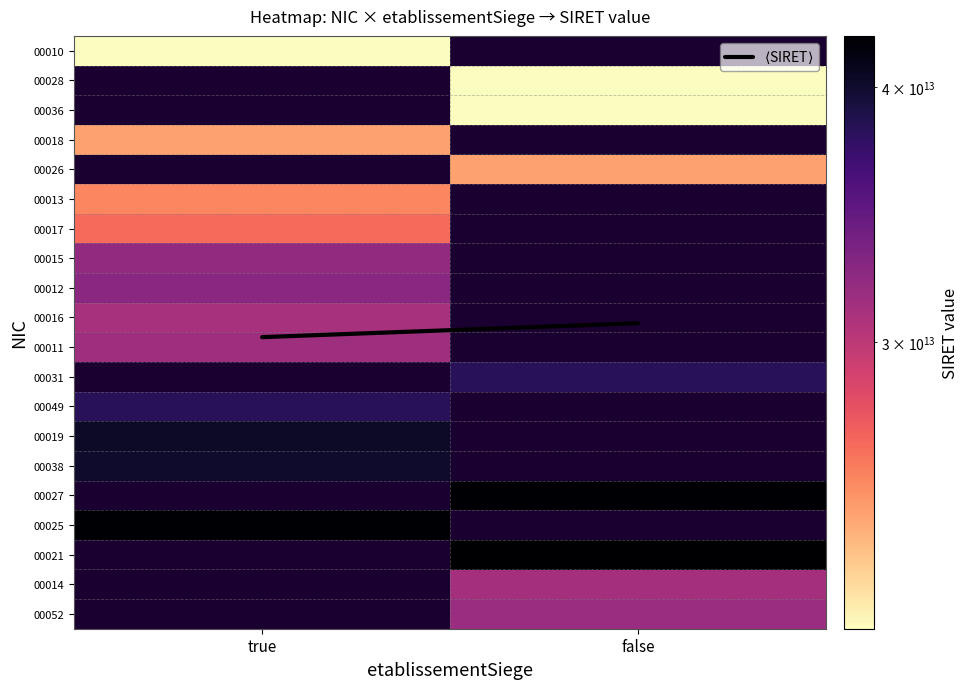

At how many categories does at least one series exceed 32302020664953?

2